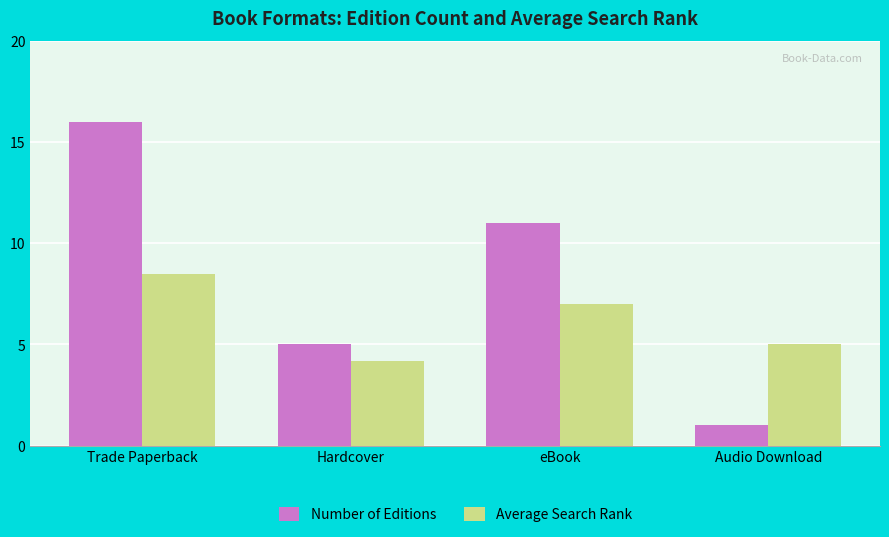

Reading left to right, transcribe all the data shown in this chart.

Number of Editions: Trade Paperback=16.0	Hardcover=5.0	eBook=11.0	Audio Download=1.0
Average Search Rank: Trade Paperback=8.5	Hardcover=4.2	eBook=7.0	Audio Download=5.0